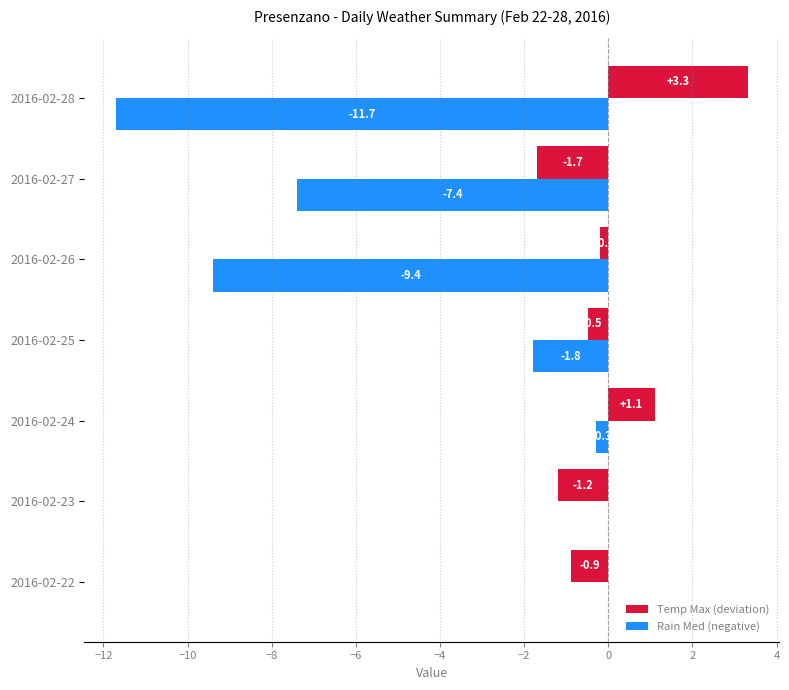

What is the sum of the Temp Max (deviation) values at 2016-02-28 and 2016-02-27?

1.6